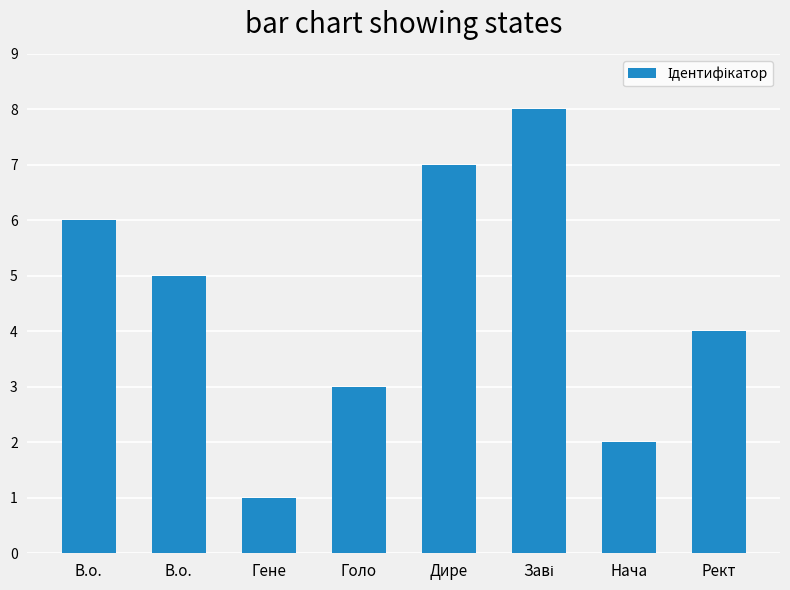

How many categories are shown in the chart?

8